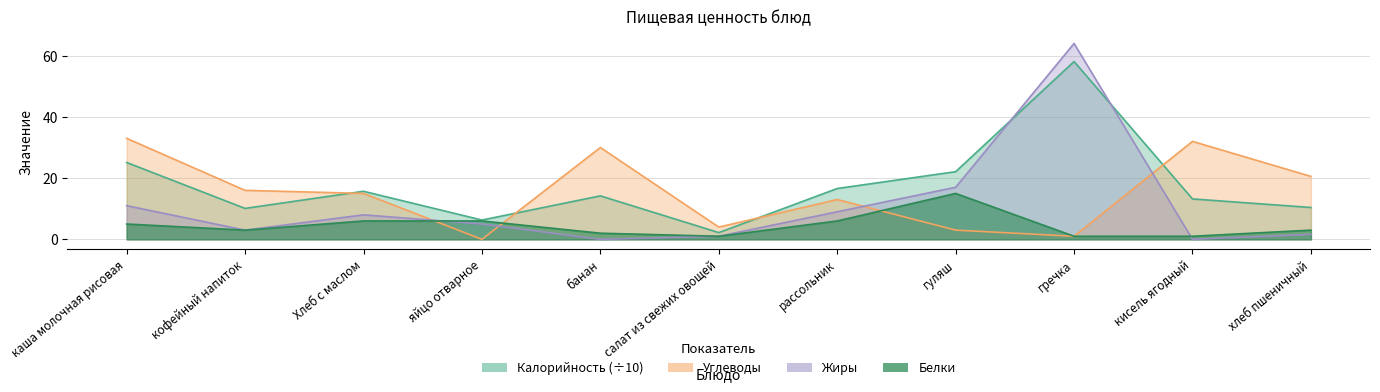

Between яйцо отварное and гуляш, which series saw the biggest shift?

Калорийность